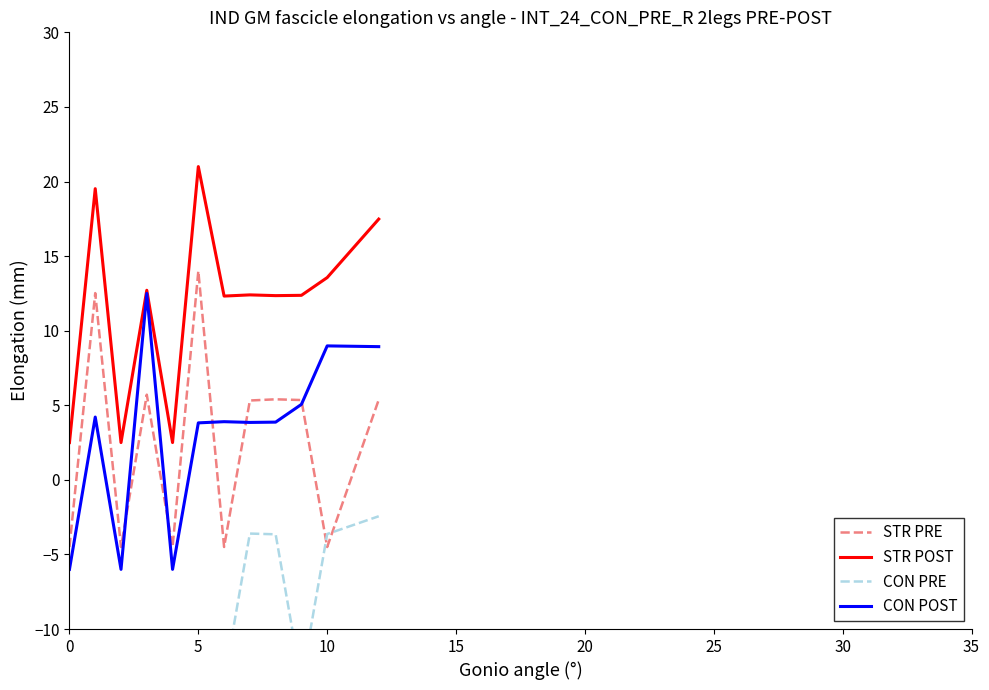

True or false: CON POST has a value of -6.0 at 0.

True